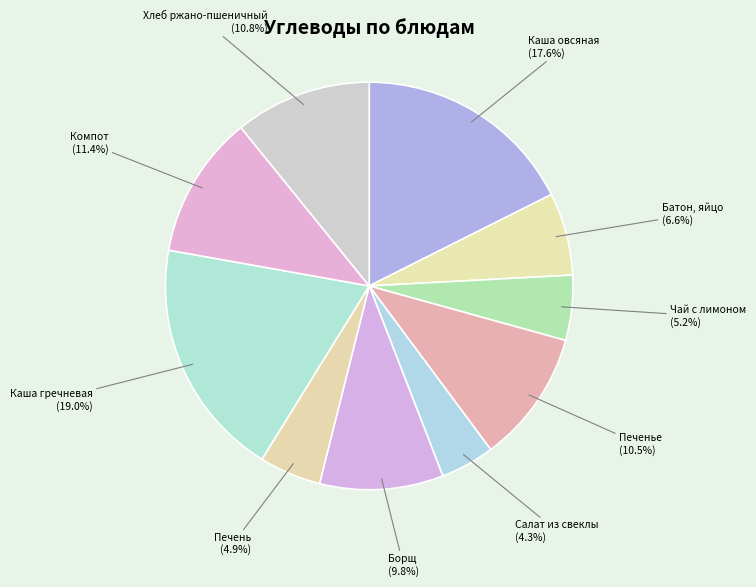

How many segments does this pie chart have?

10